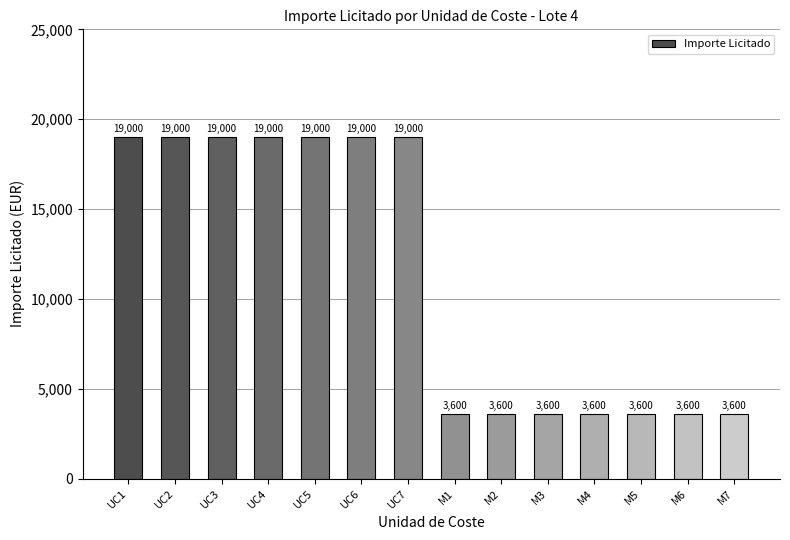

What is the approximate value at UC6, to the nearest 100?

19000